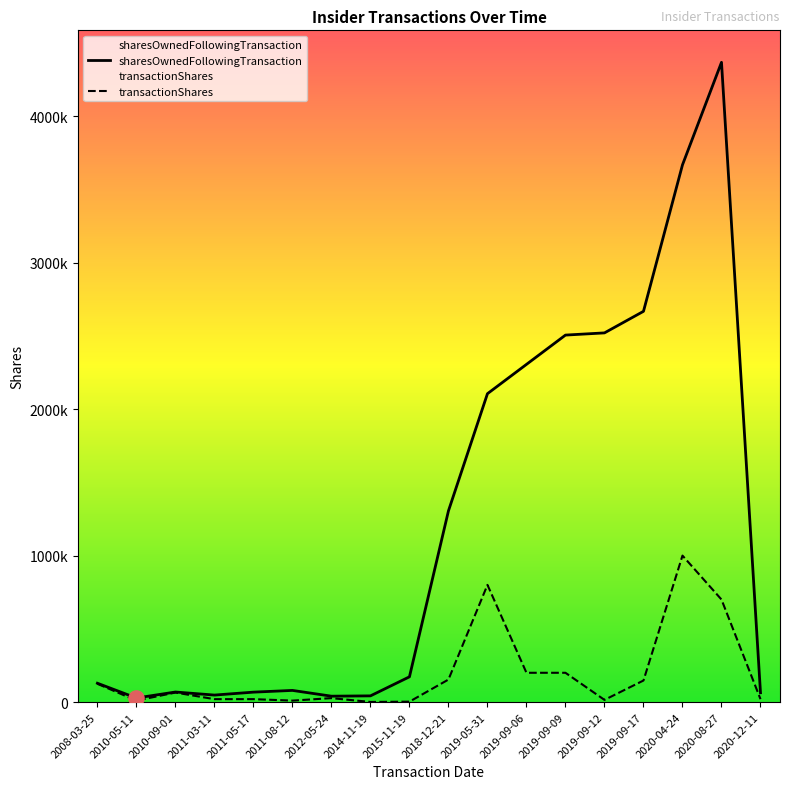

At how many categories does at least one series exceed 2868414?

2